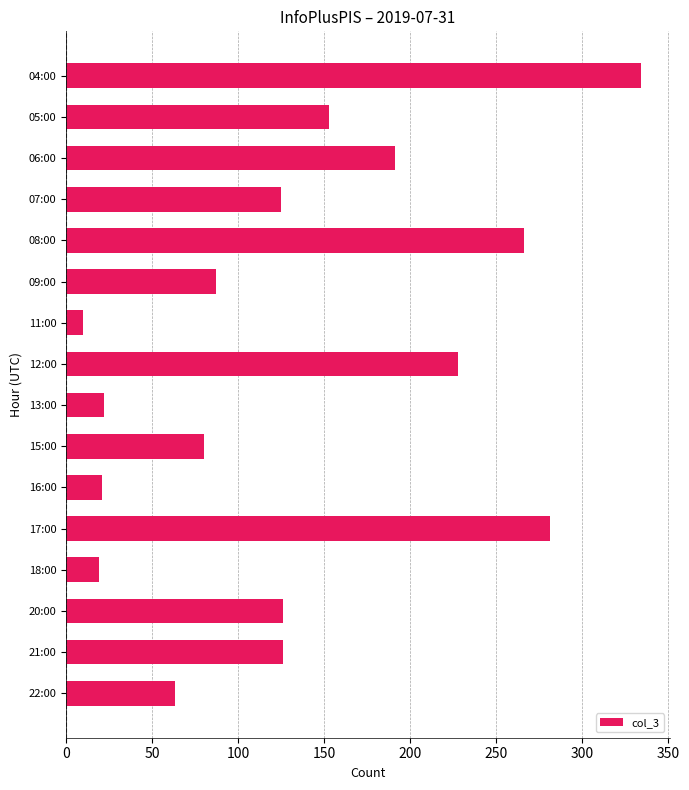

What is the average value?

133